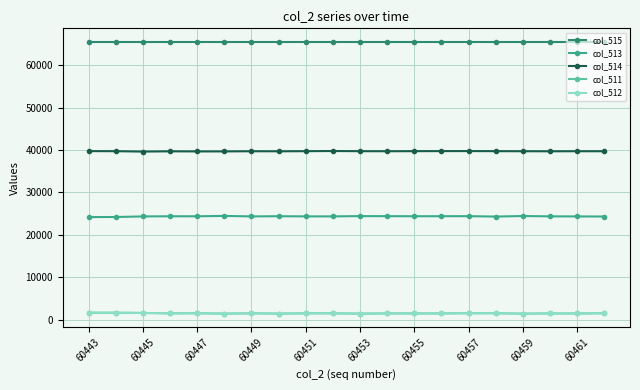

Which series has the largest total across all categories?

col_515